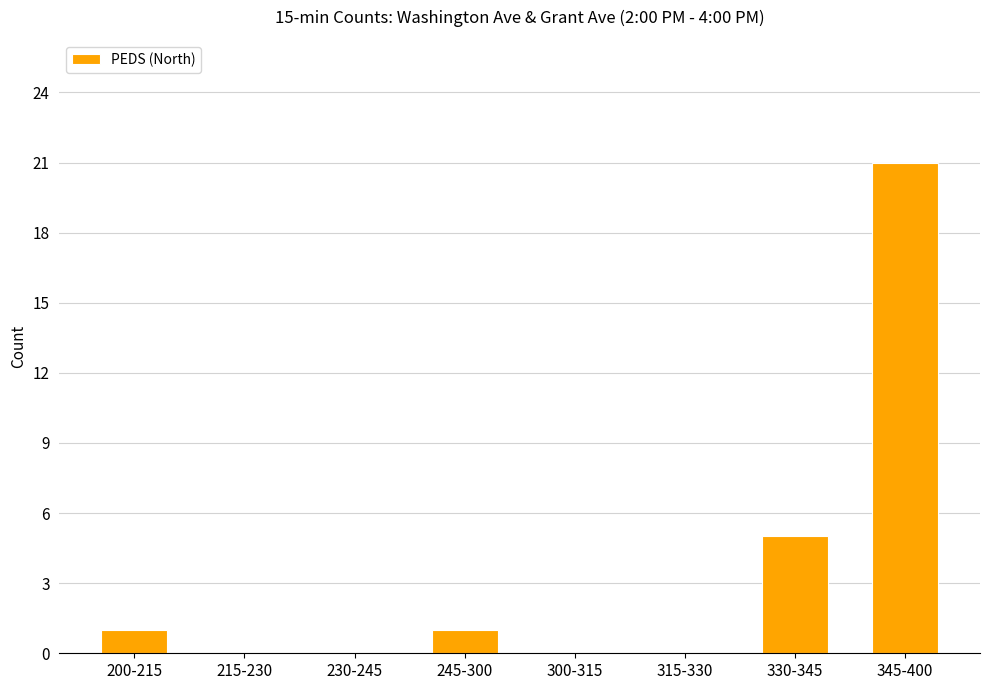

Which category has the highest value across all series?

345-400